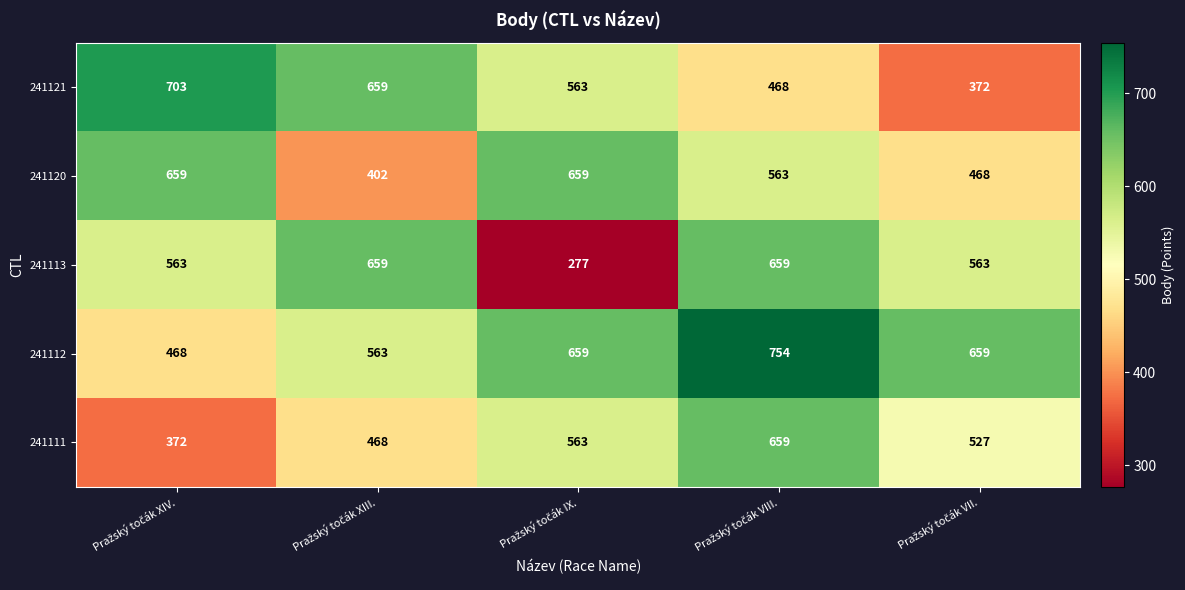

What is the average value of the 241113 series?

544